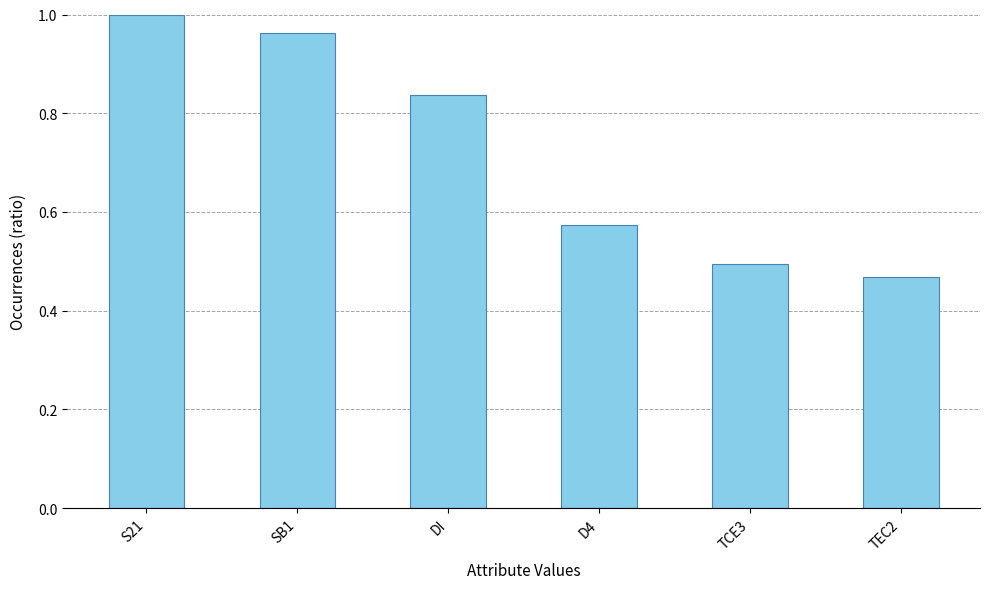

The chart shows a value of 1.7 at SB1. True or false?

False